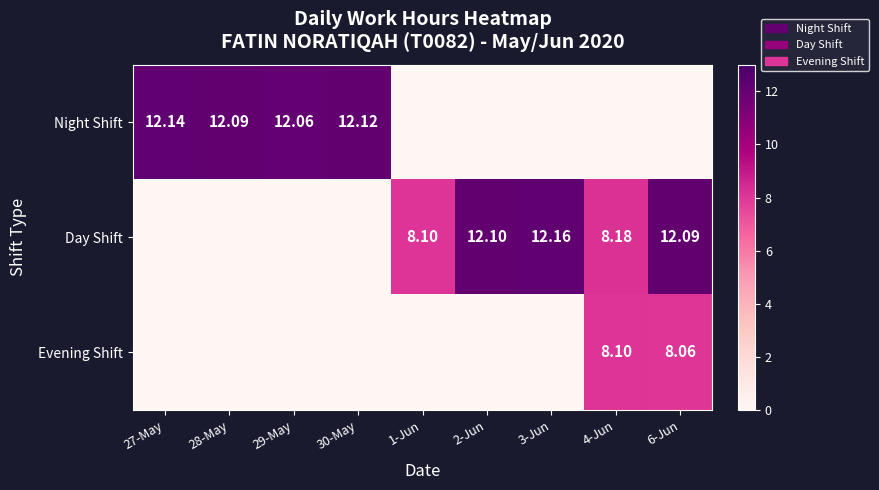

What is the difference between the highest and lowest values at 3-Jun?

12.2